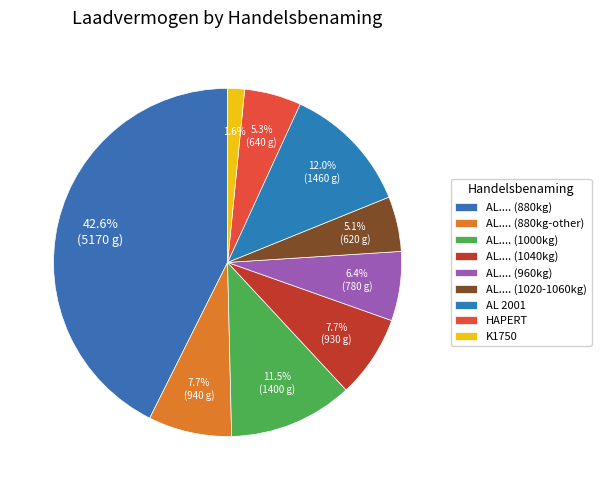

How many segments does this pie chart have?

9